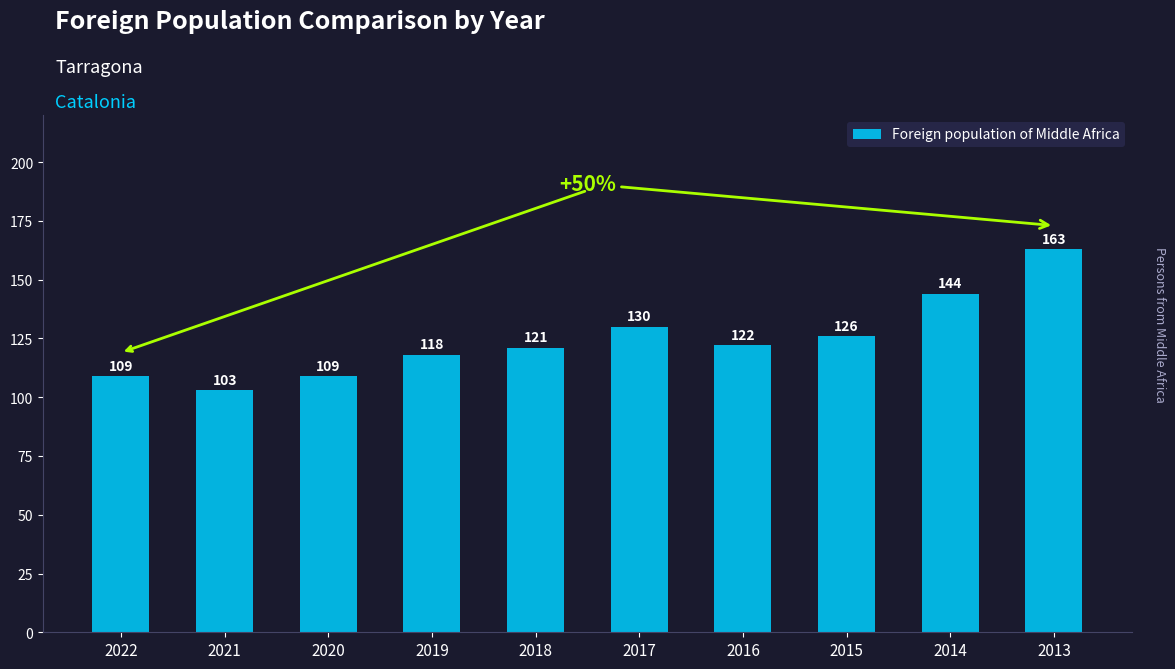

Which label corresponds to the smallest value in the chart?

2021